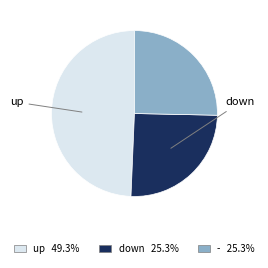

Is there any slice that represents more than half of the pie?

No